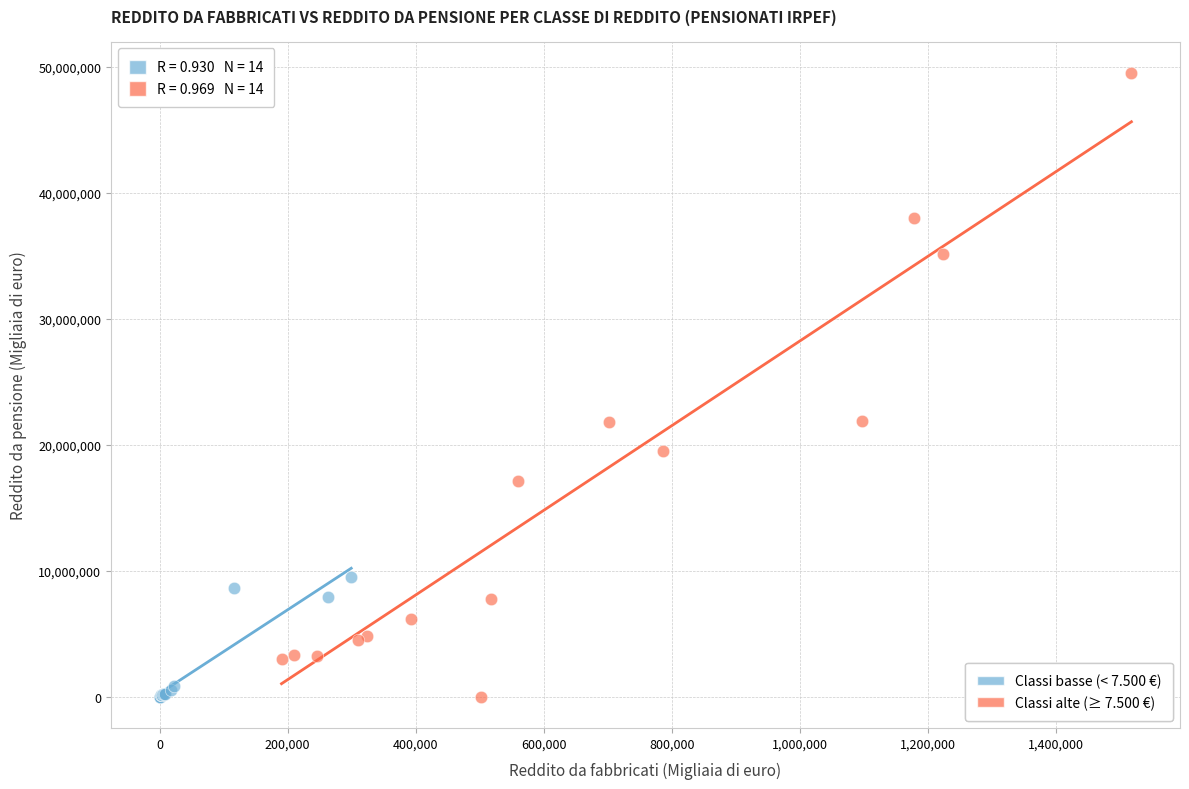

Which series has the largest Y range (max minus min)?

Classi alte (≥ 7.500 €)